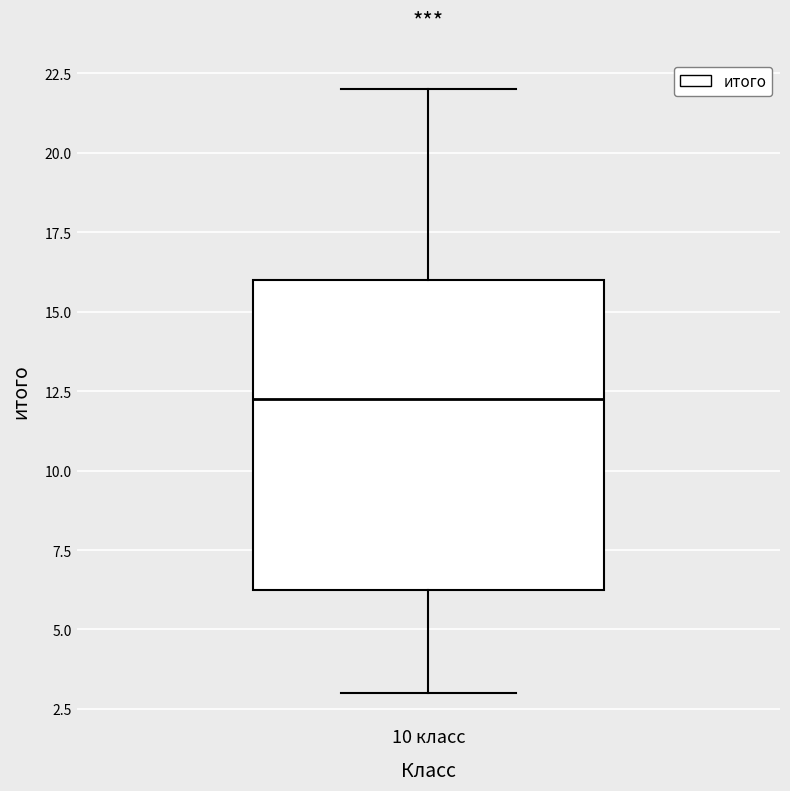

Read this box plot against the y-axis: the position of the median line, the range covered by the box, and the ends of both whiskers. The values are not printed on the chart, so give them approximately, as read against the axis.

median 12.5, box 6.5 to 16.0, whiskers 3.0 to 22.0